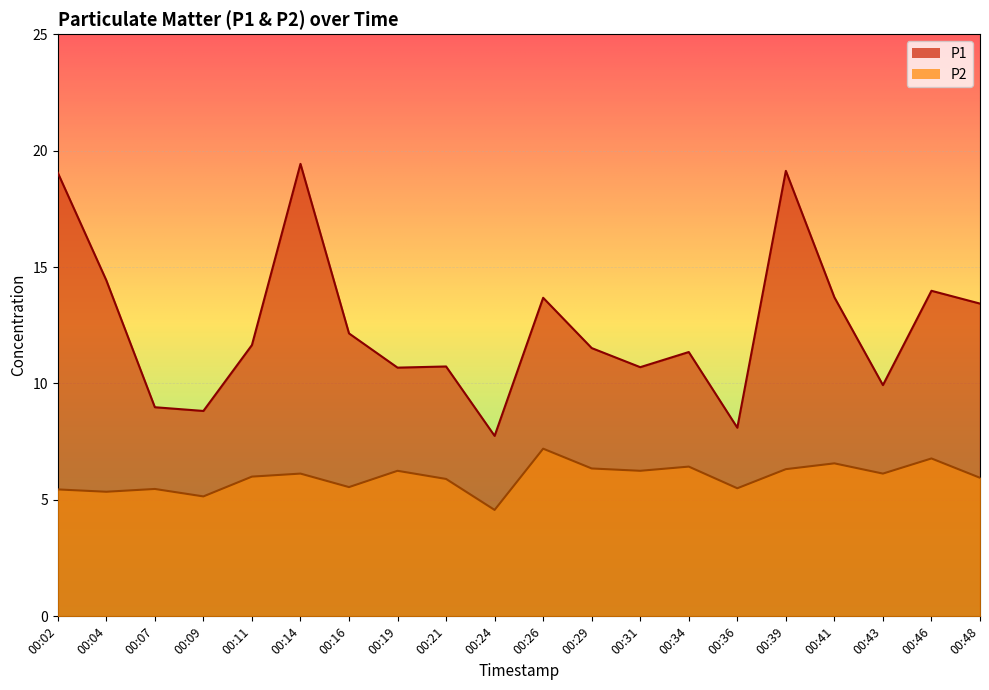

What are all the series names shown in the legend?

P1, P2